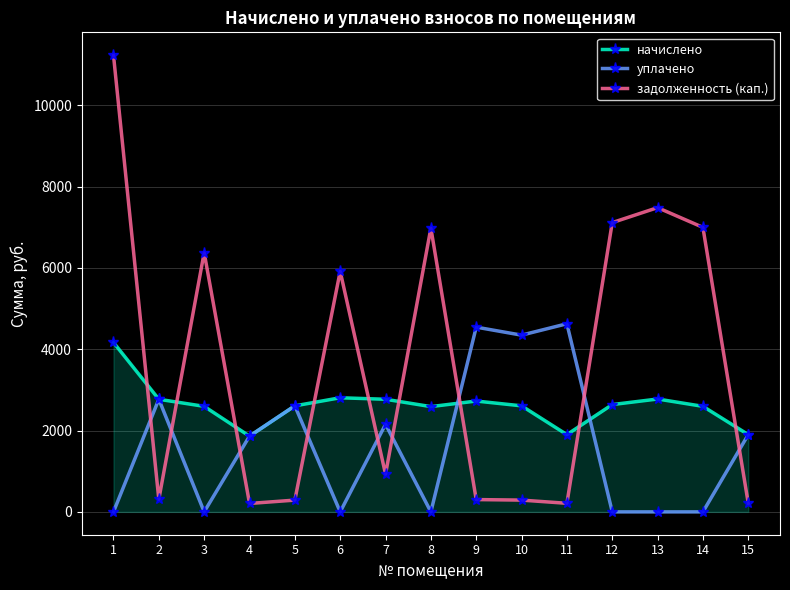

What is the total value across all series at 1?

15399.5